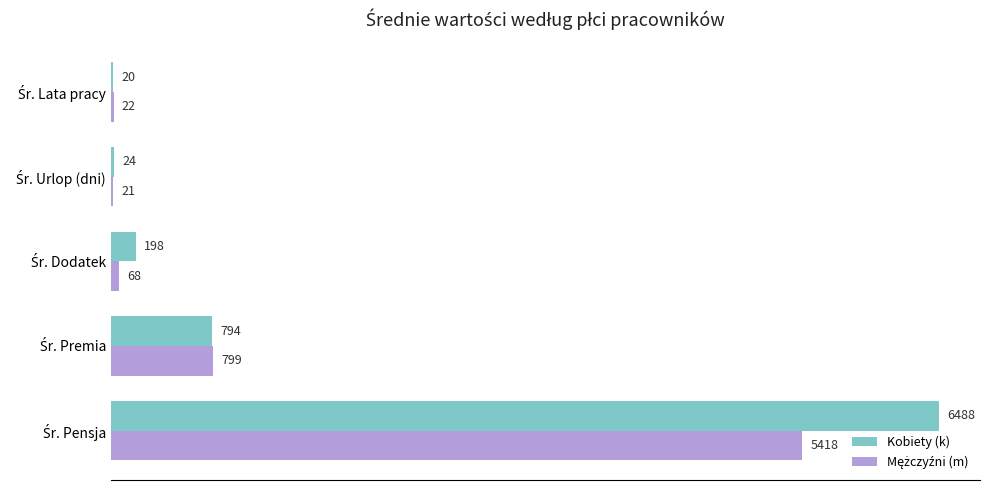

Which series has the largest total across all categories?

Kobiety (k)